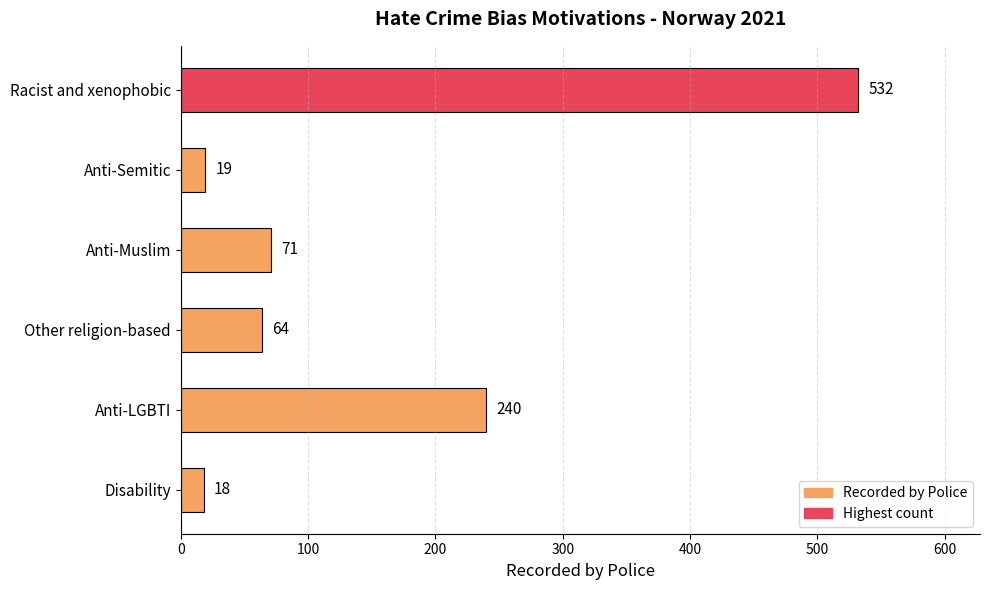

What is the sum of all values?

944